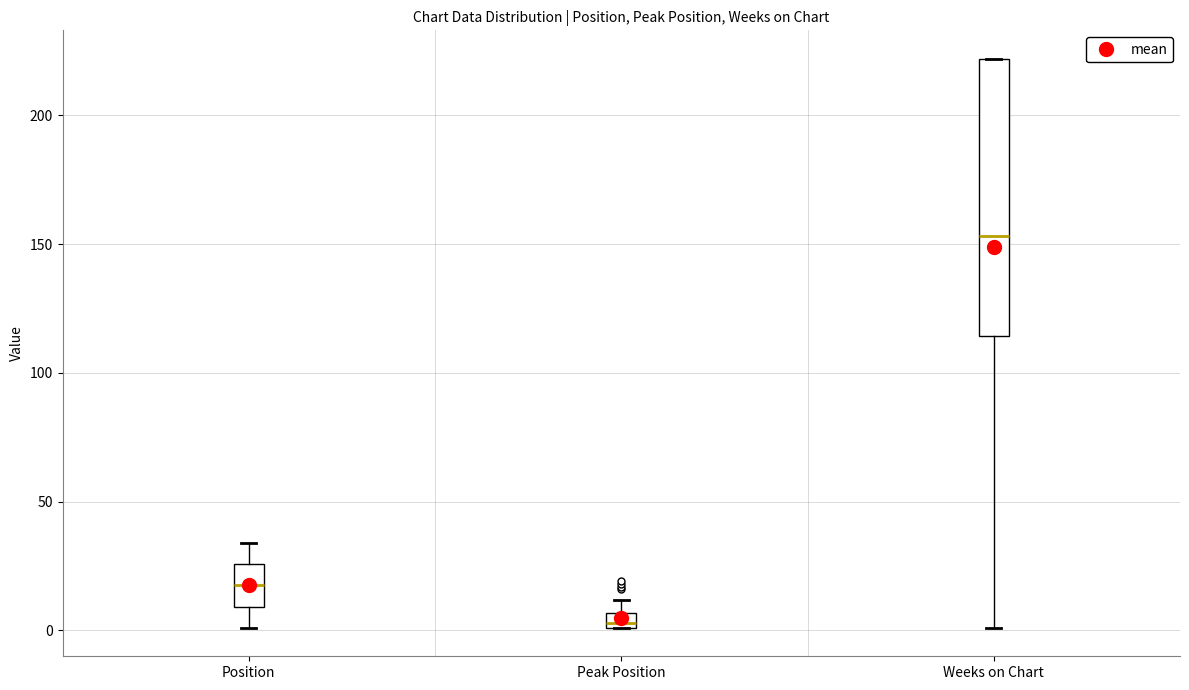

Which box's median line is the lowest?

Peak Position